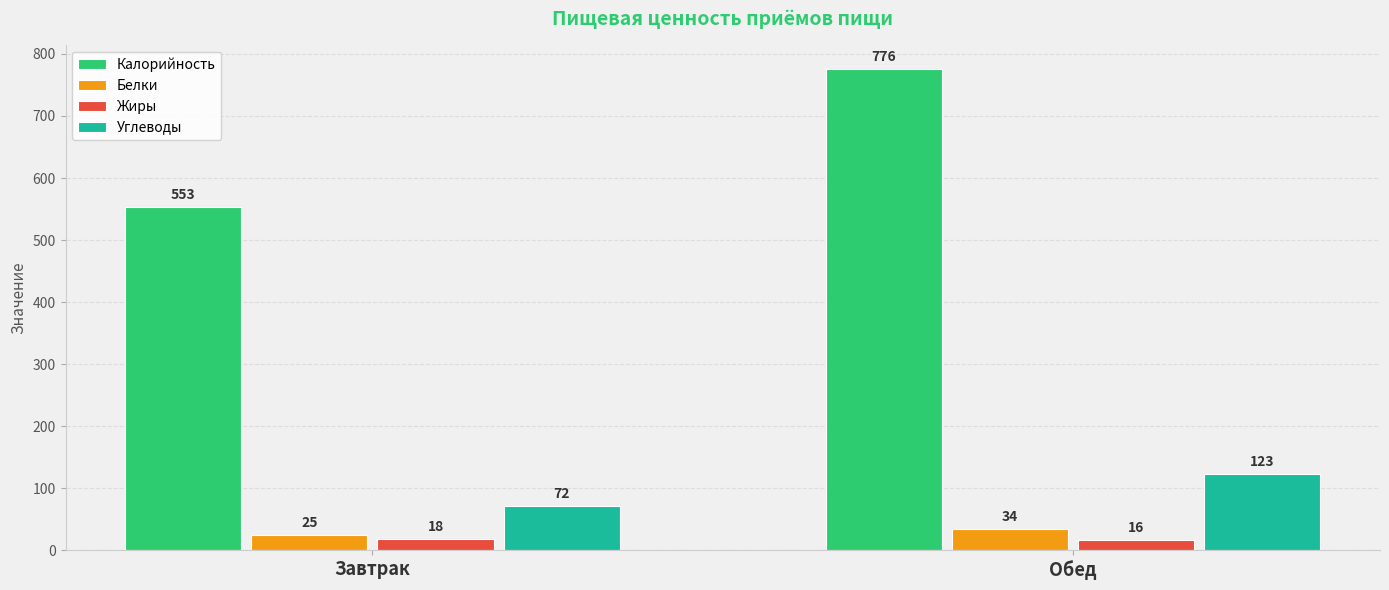

At which category is the sum across all series the highest?

Обед